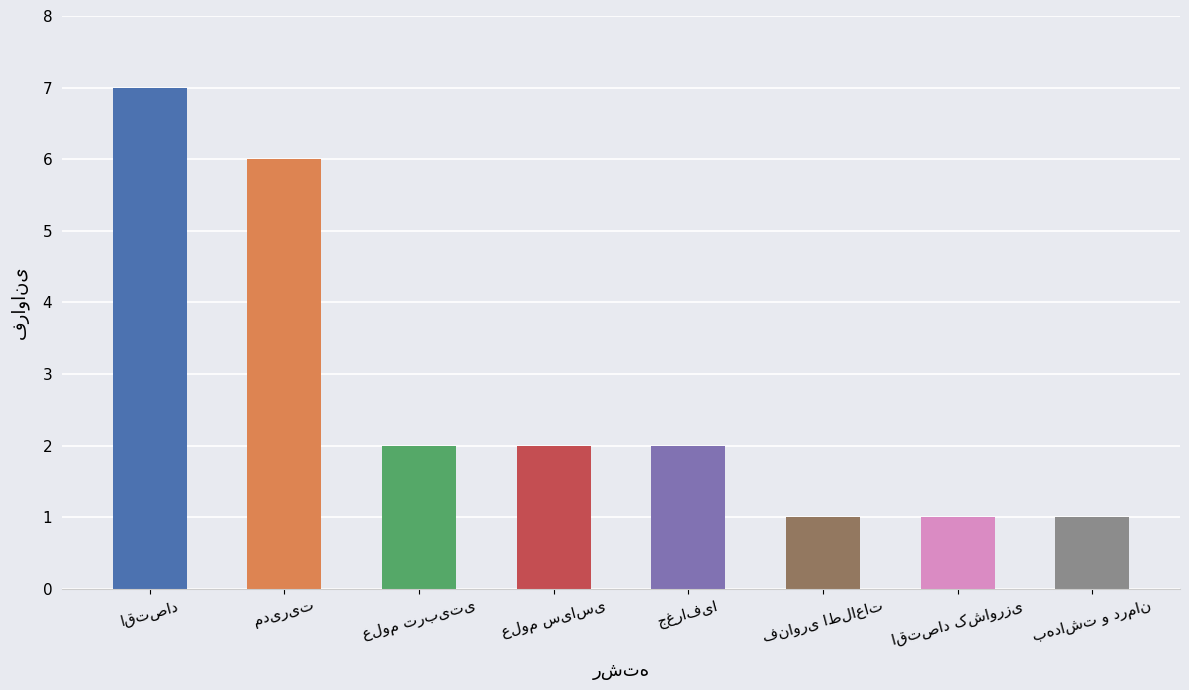

How many bars are there in total?

8